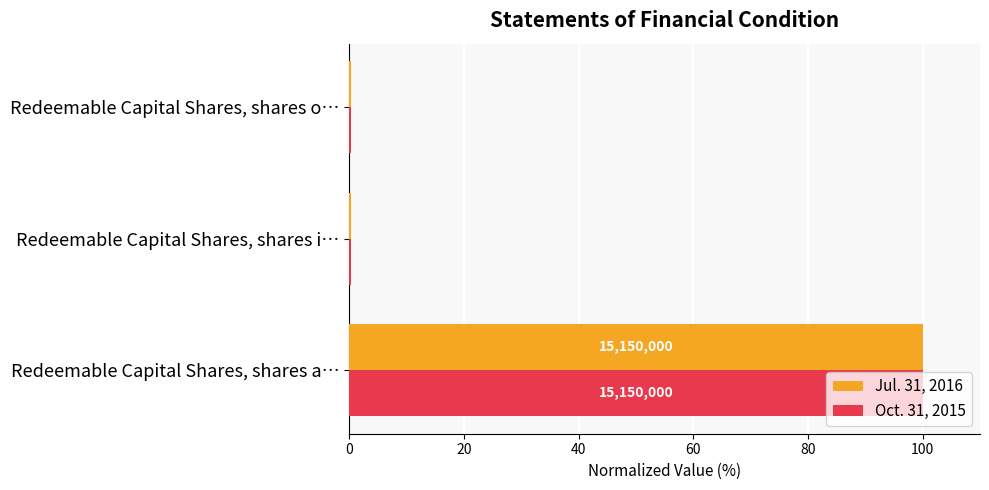

Which category has the highest value in the Jul. 31, 2016 series?

Redeemable Capital Shares, shares a…